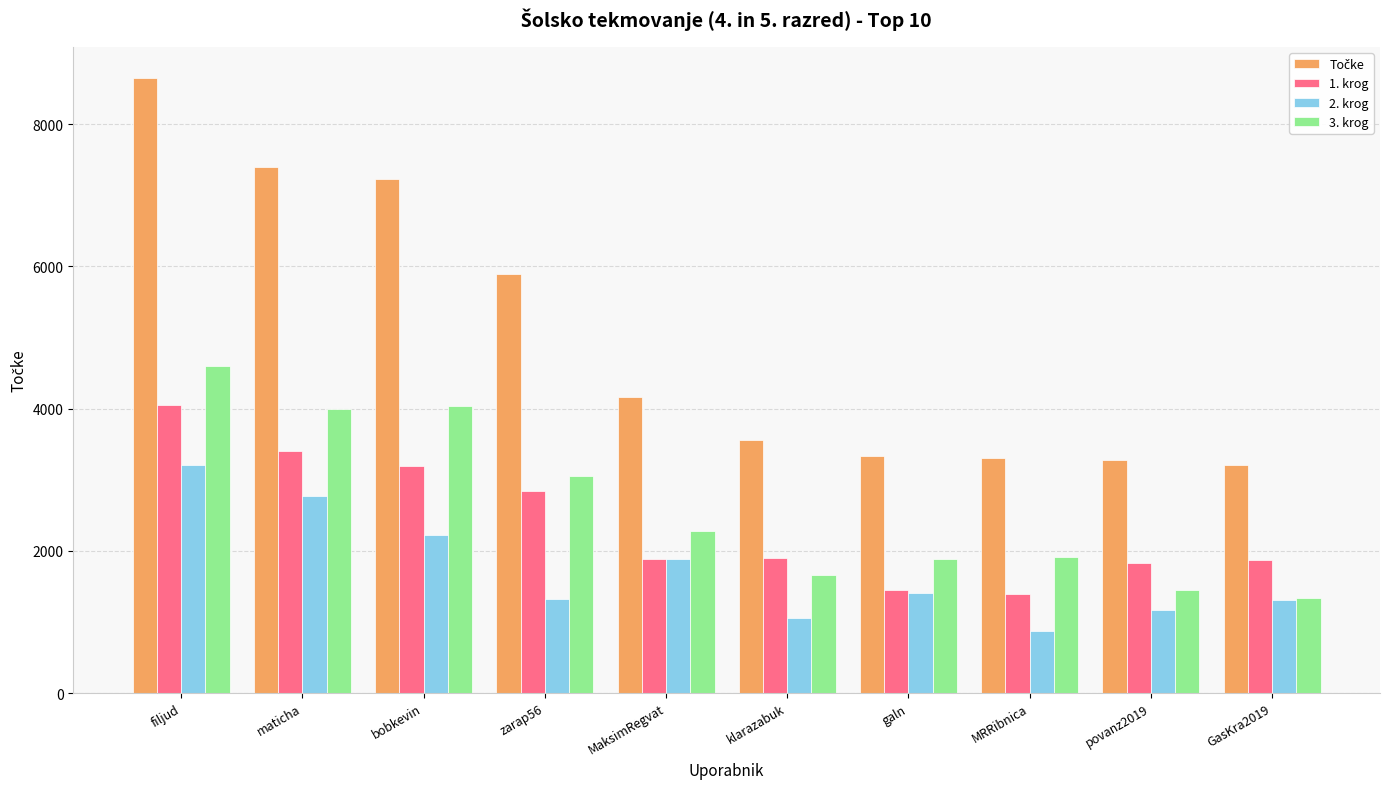

Is it true that 2. krog equals 1403 at galn?

True